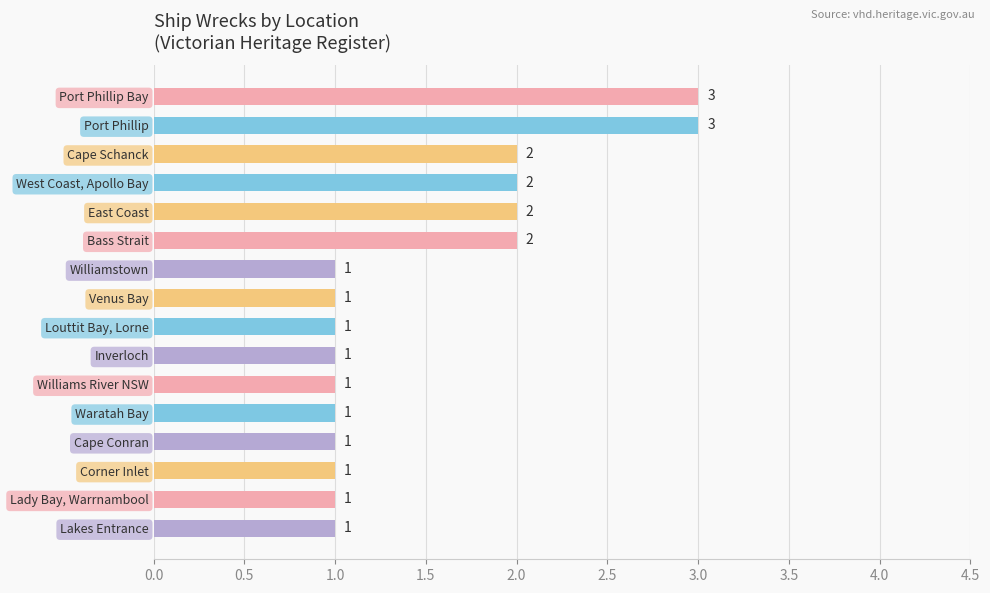

What is the minimum value shown in the chart?

1